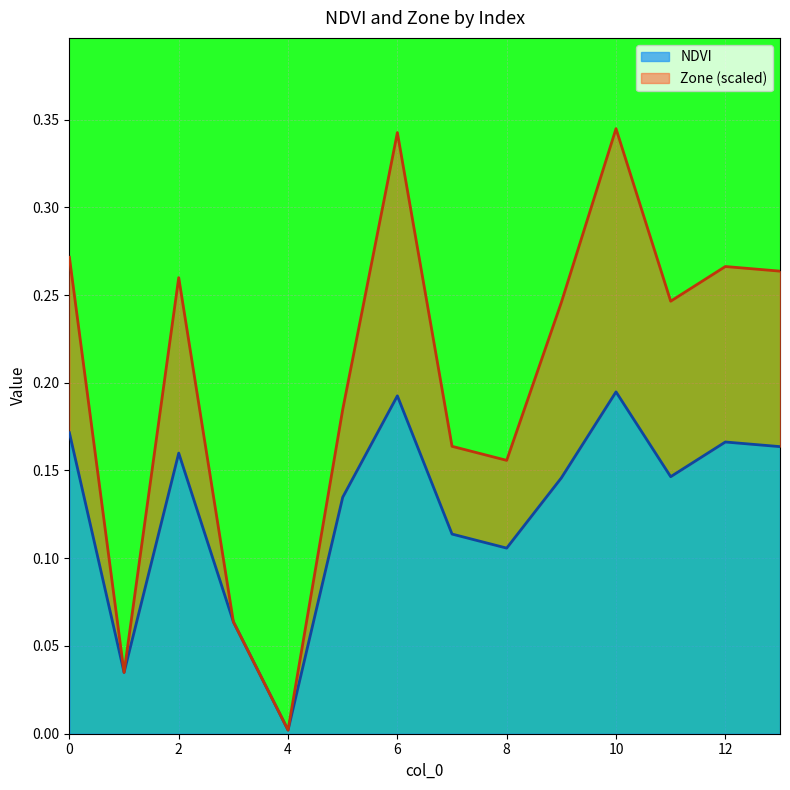

Is it true that Zone equals 0.4 at 2?

False